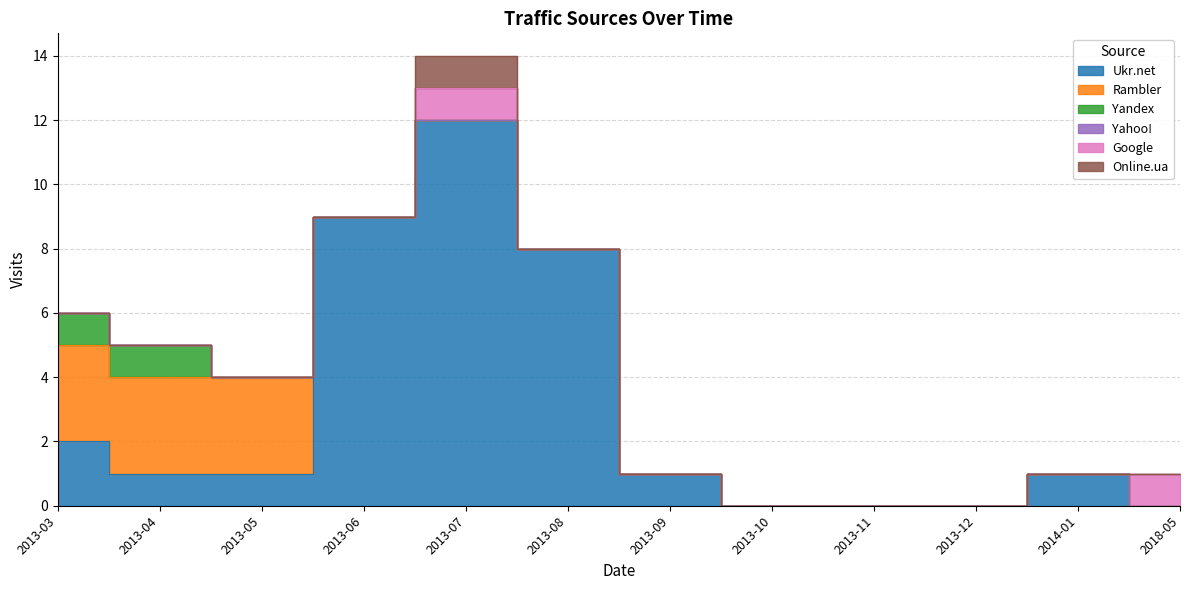

Which label corresponds to the smallest value in the chart?

2013-10